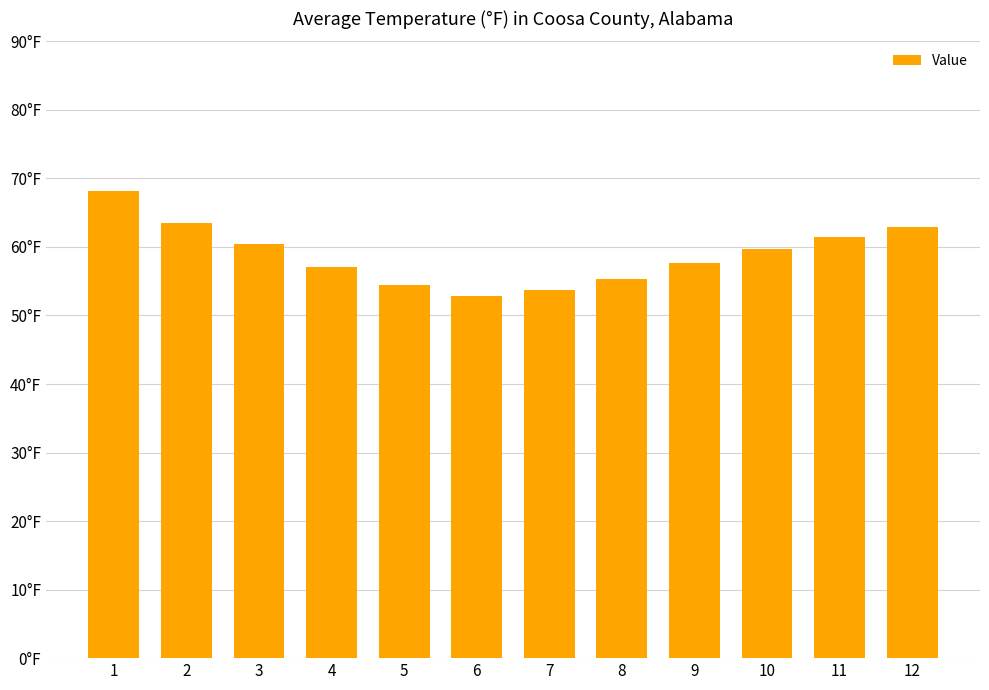

Are the bars horizontal?

No